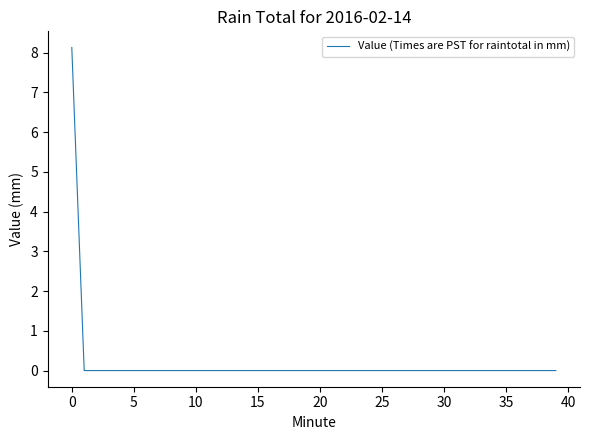

What is the maximum value shown in the chart?

8.1